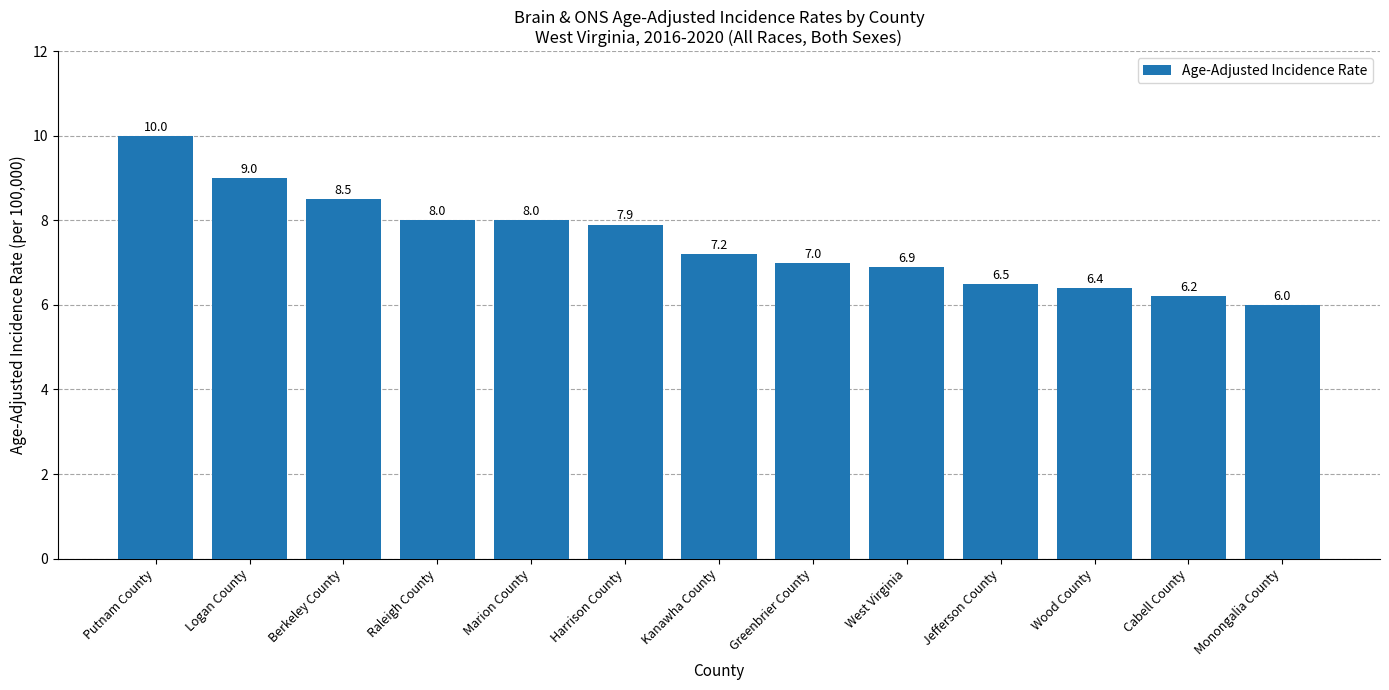

Read the value at Berkeley County.

8.5